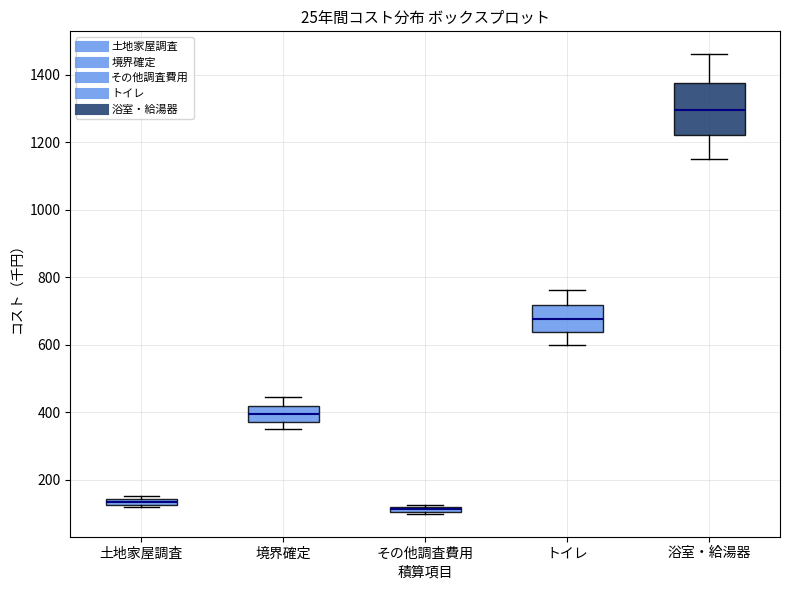

Which box has the lowest median line?

その他調査費用